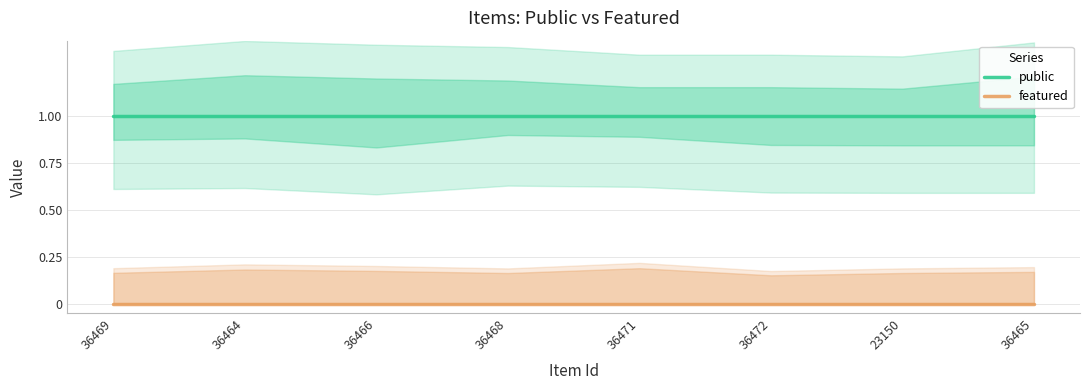

Is the value of public at 36468 greater than the value of featured at 36465?

Yes